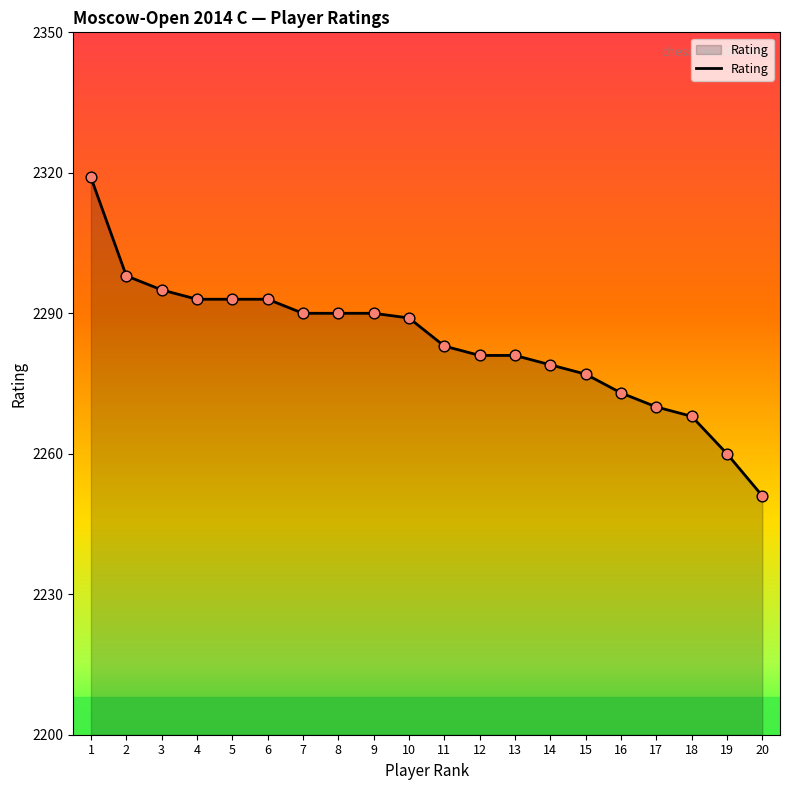

Between 7 and 17, which is larger?

7